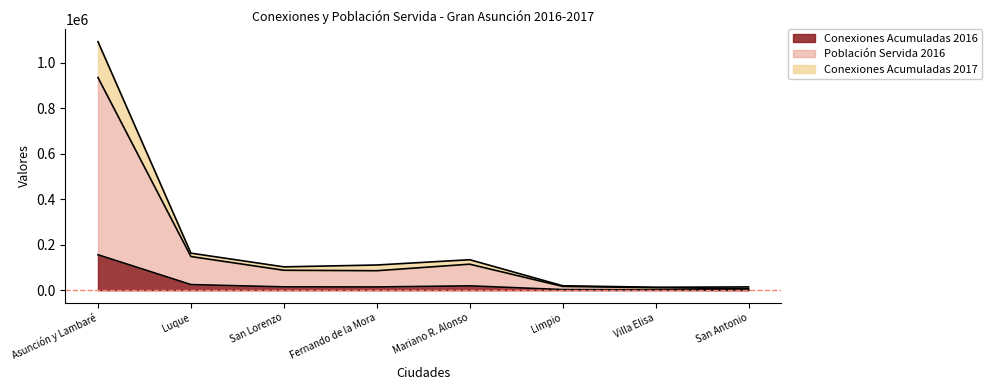

What is the difference between the Población Servida 2016 values at San Antonio and Limpio?

9948